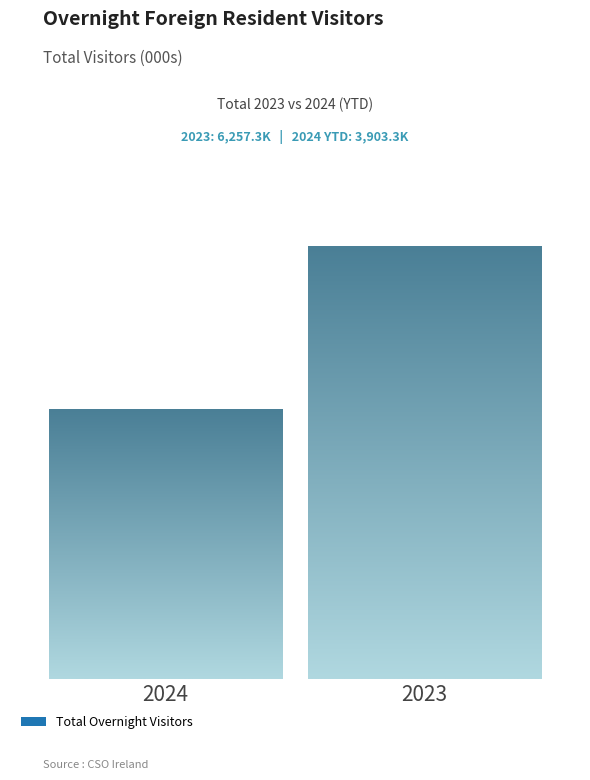

Reading right to left, transcribe all the data shown in this chart.

6257.3	3903.3